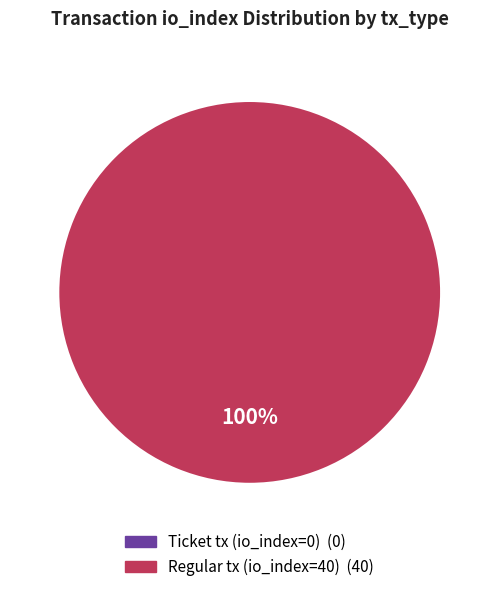

To the nearest percent, what is the combined percentage of Regular tx (io_index=40) and Ticket tx (io_index=0)?

100%